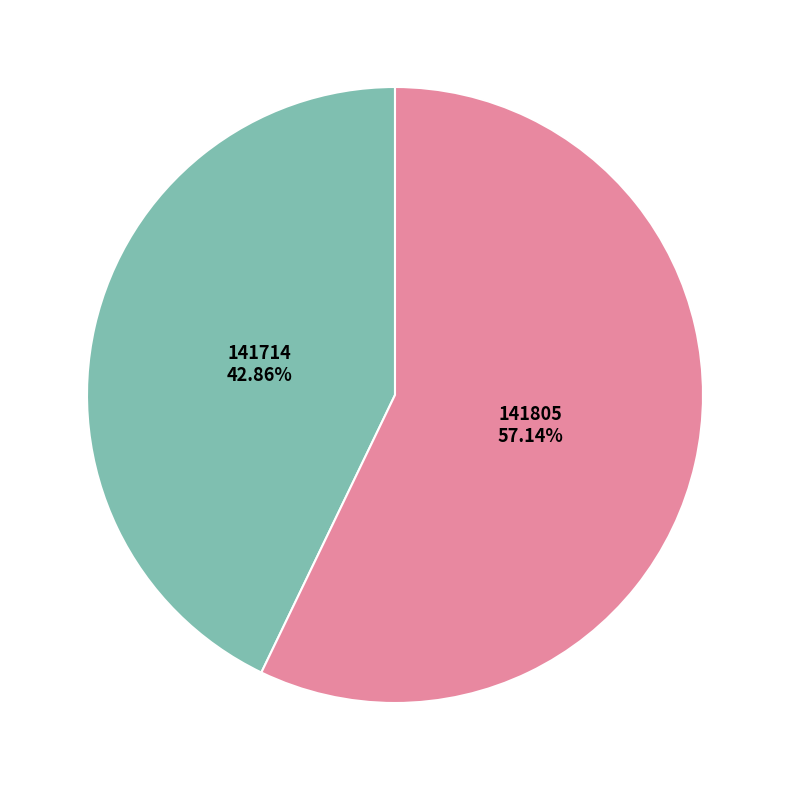

True or false: 141805 accounts for 57% of the total.

True